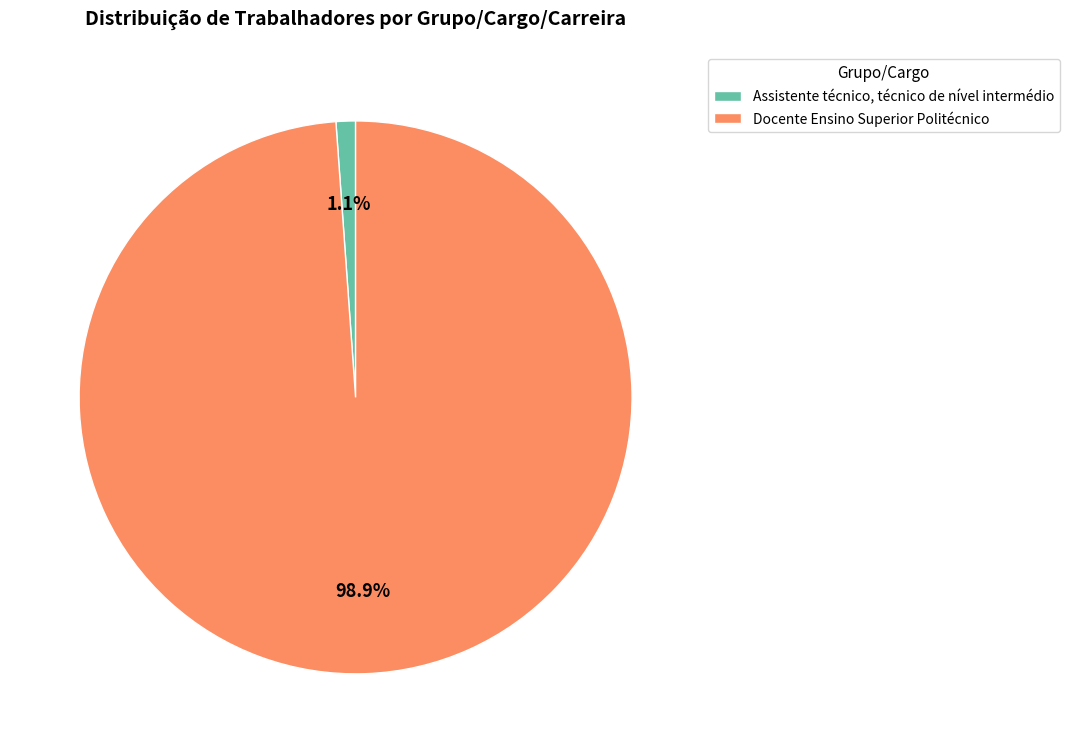

Which has a higher value, Docente Ensino Superior Politécnico or Assistente técnico, técnico de nível intermédio?

Docente Ensino Superior Politécnico